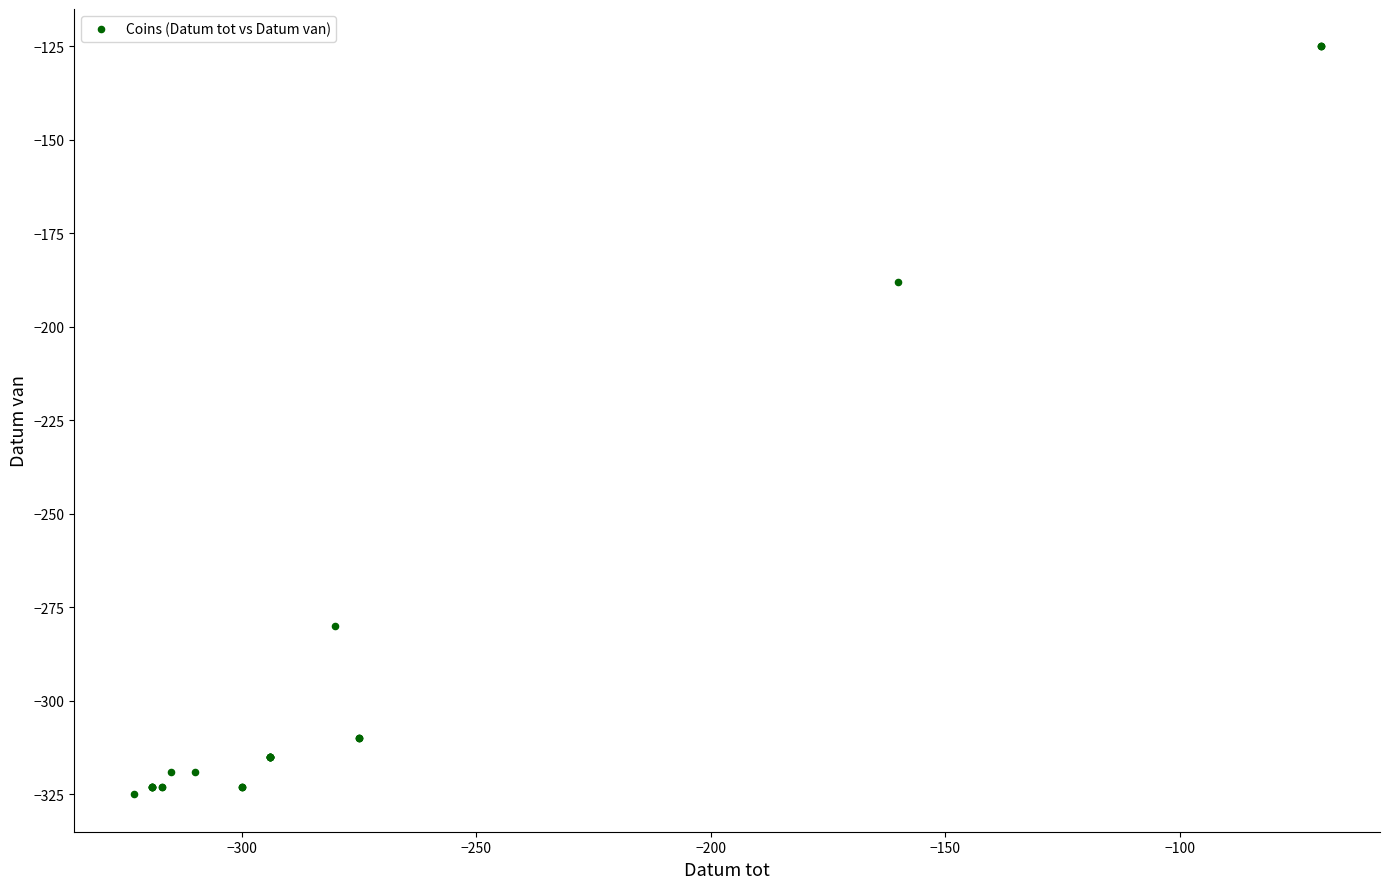

What Y value in the scatter plot is closest to -225?

-188